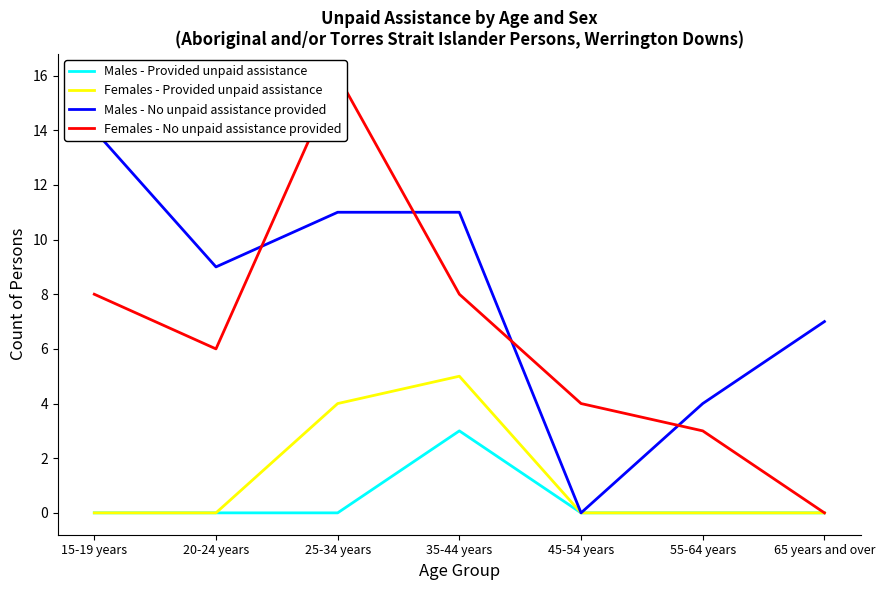

Count the Males - No unpaid assistance provided values in the range 4 to 11.

5